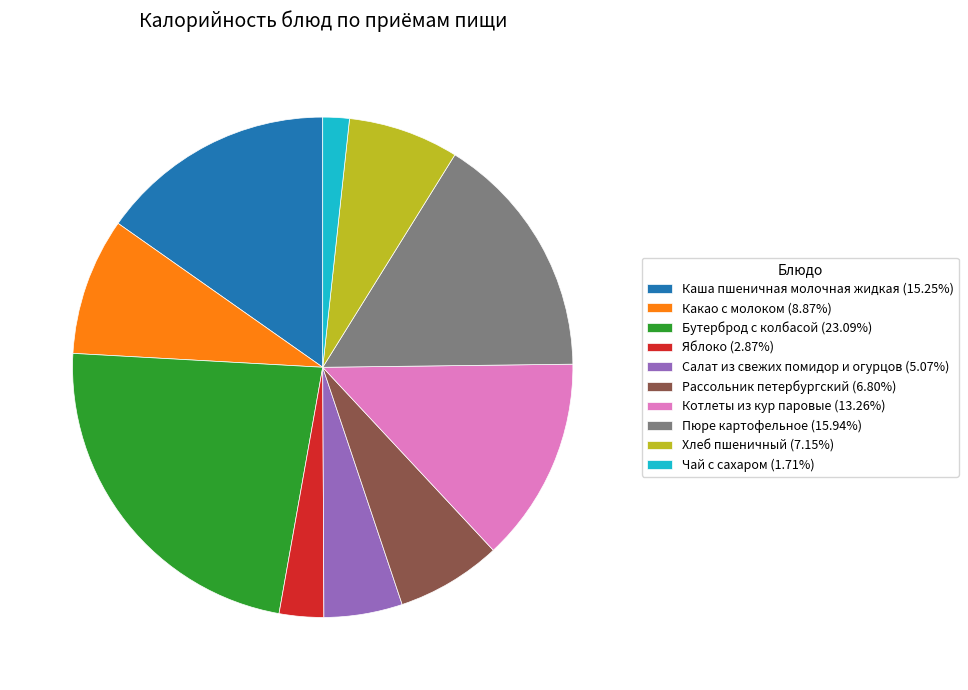

Approximately how many times larger is the value at Бутерброд с колбасой compared to Рассольник петербургский?

3.4